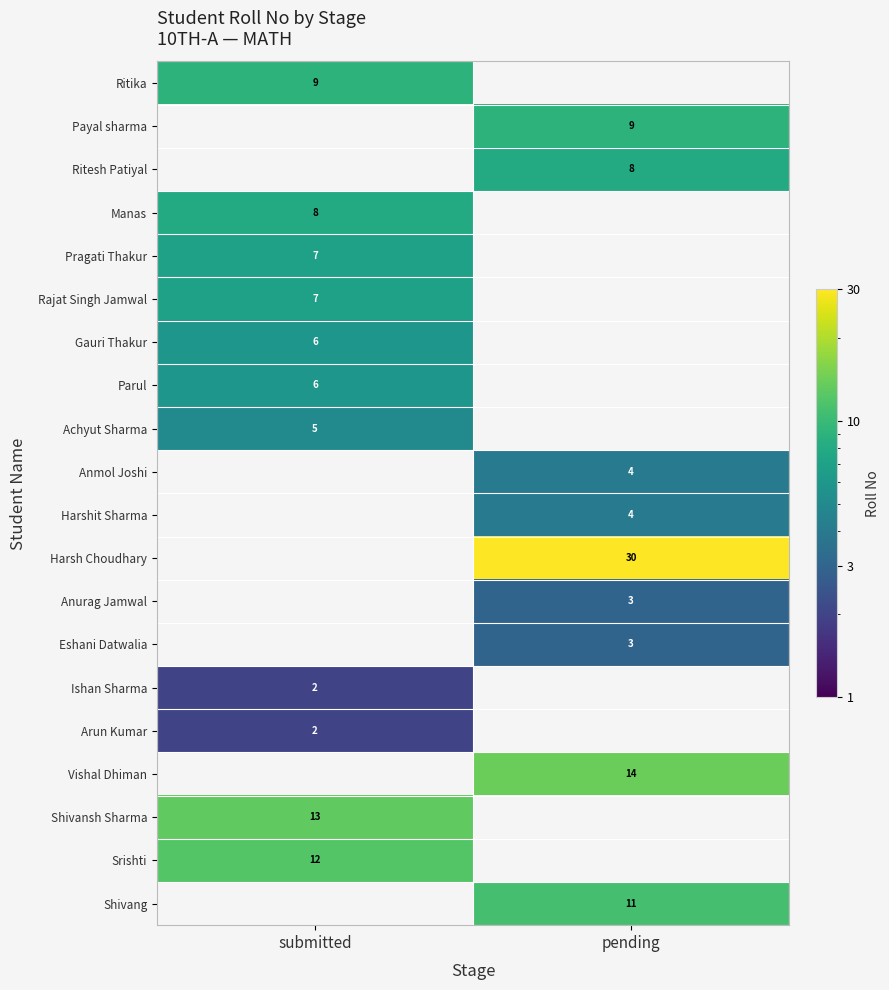

Is it true that Shivang equals 15 at pending?

False